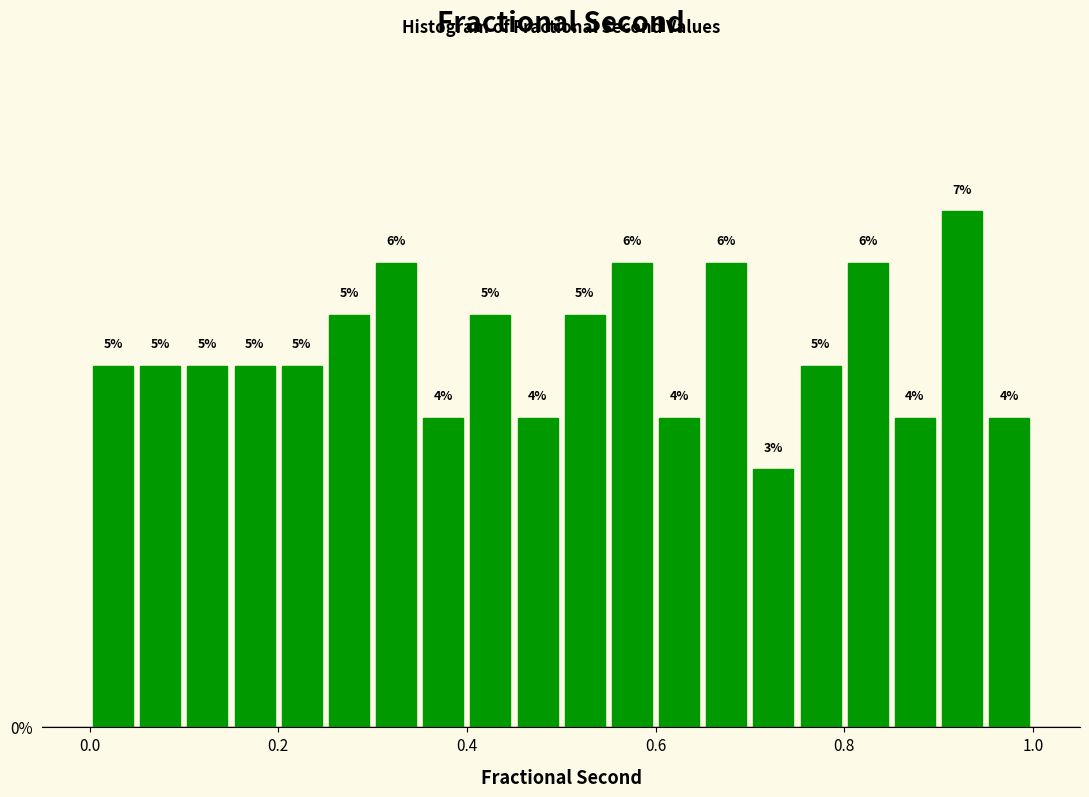

Read against the x-axis, roughly where is the centre of the tallest bar?

0.92